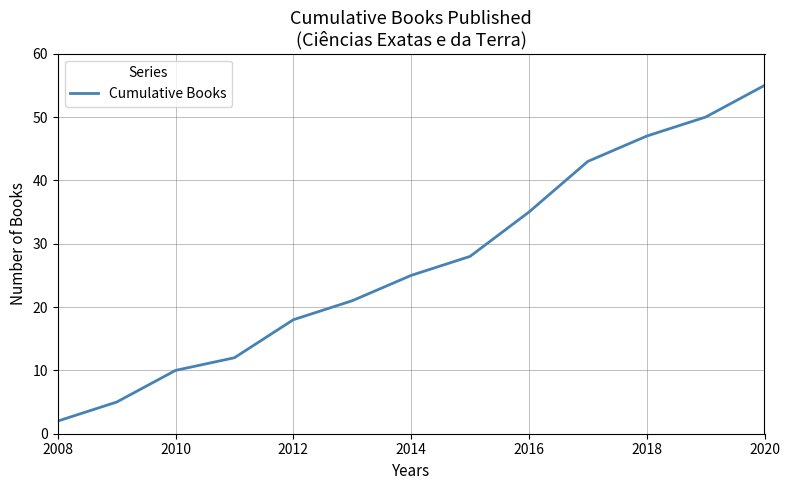

What is the difference between the maximum and minimum values?

53